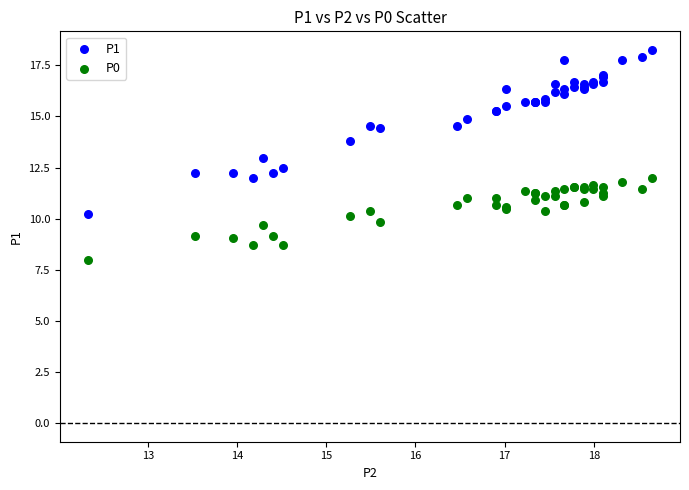

What is the X range (max minus min) for the scatter plot?

6.3